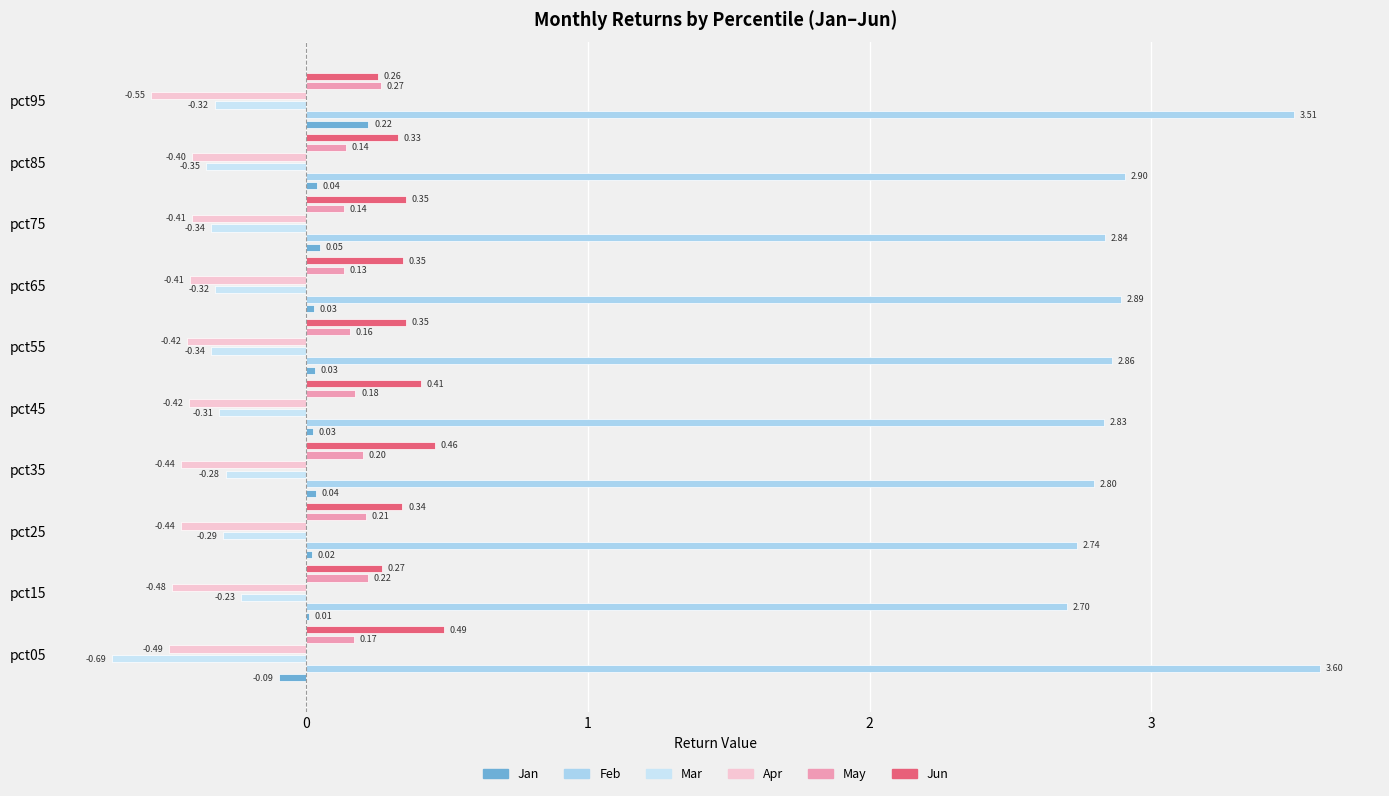

What is the difference between the maximum and minimum values in the Feb series?

0.9